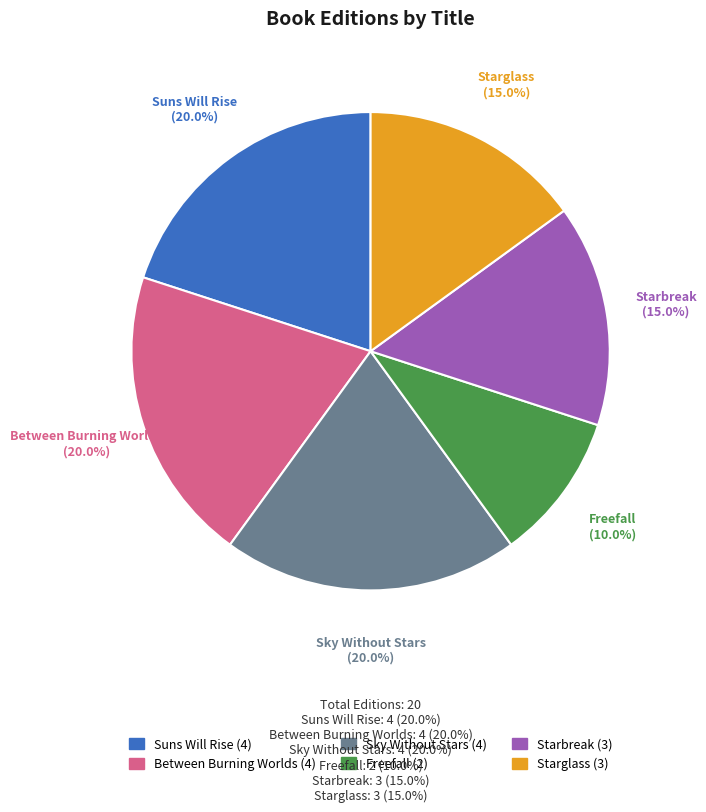

Do Suns Will Rise and Between Burning Worlds together represent more than half of the pie?

No